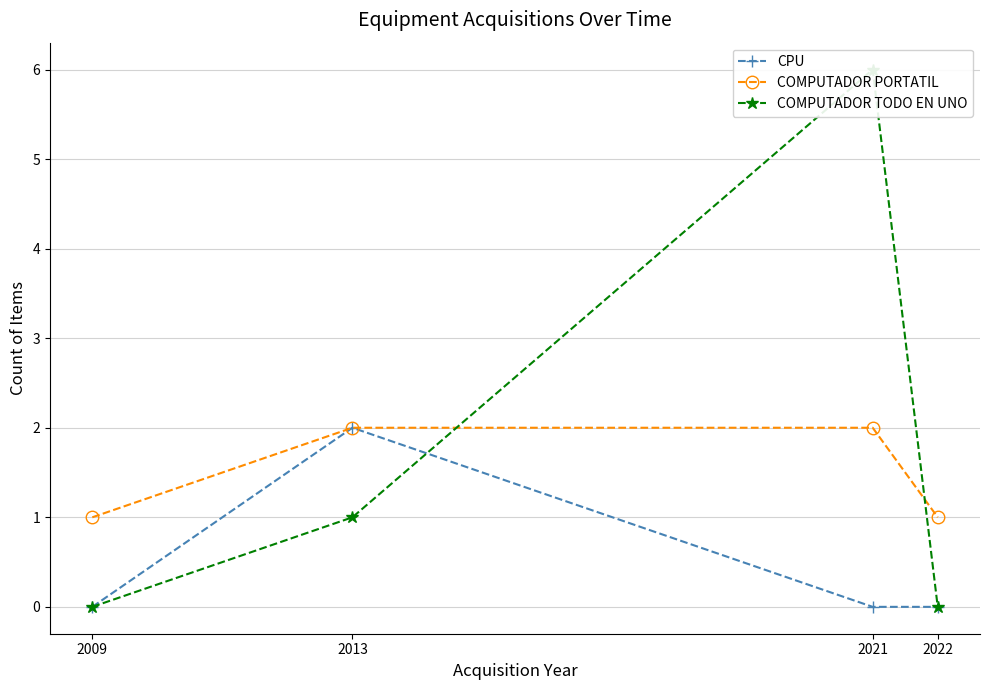

The CPU series shows -1 at 2021. True or false?

False